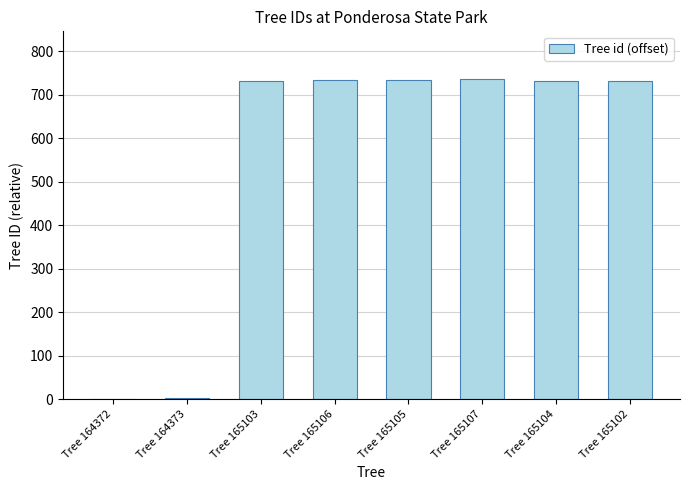

What is the maximum value shown in the chart?

736